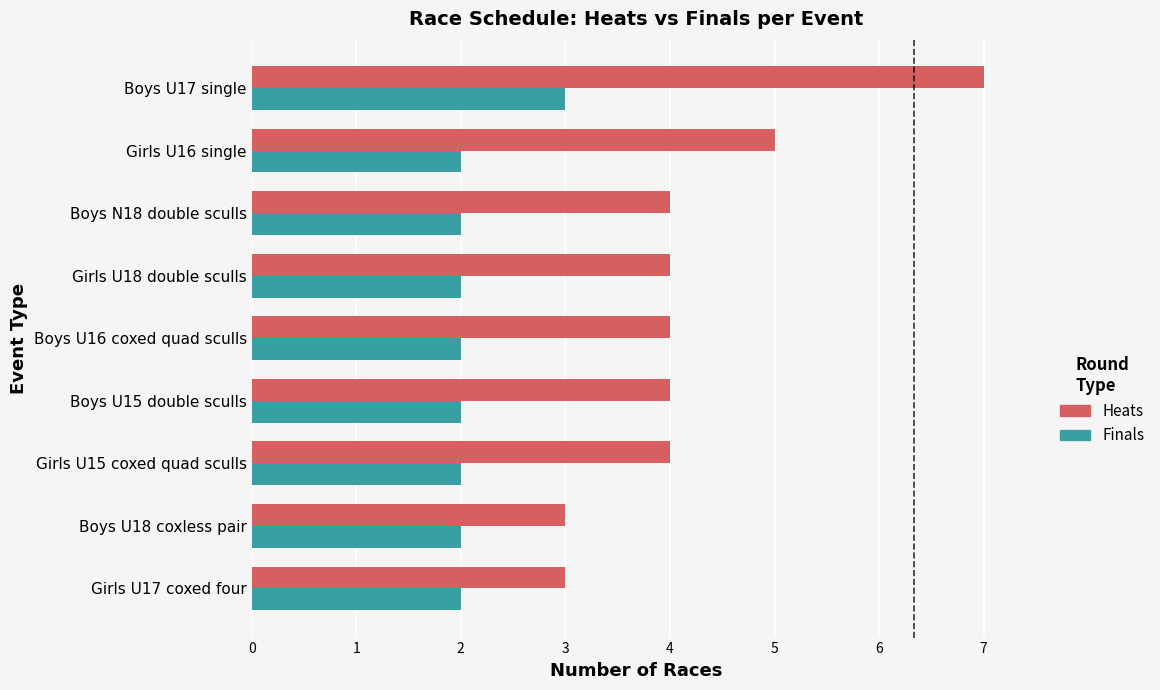

Between Girls U15 coxed quad sculls and Girls U16 single, which series saw the biggest shift?

Heats